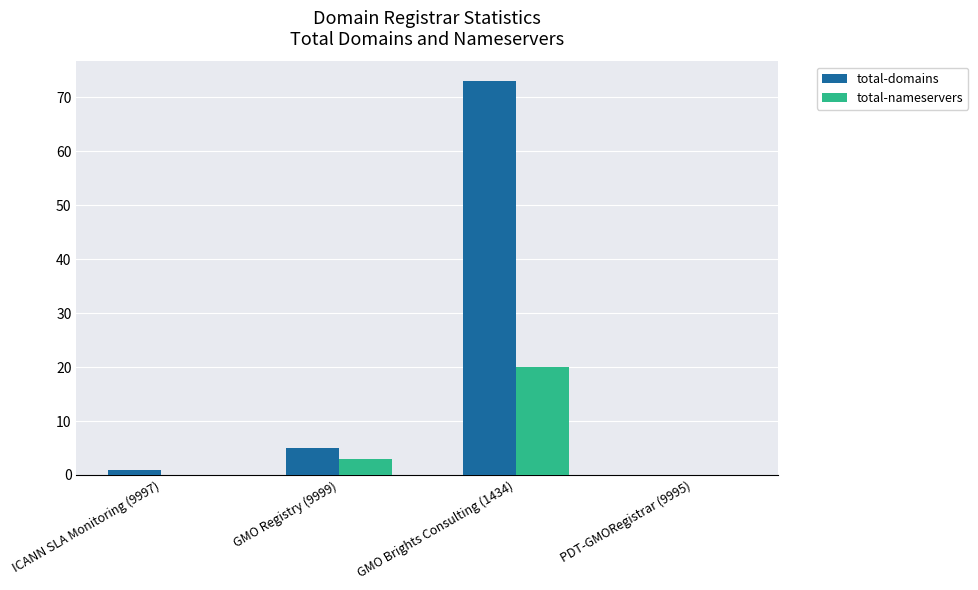

What is the maximum value for total-domains?

73